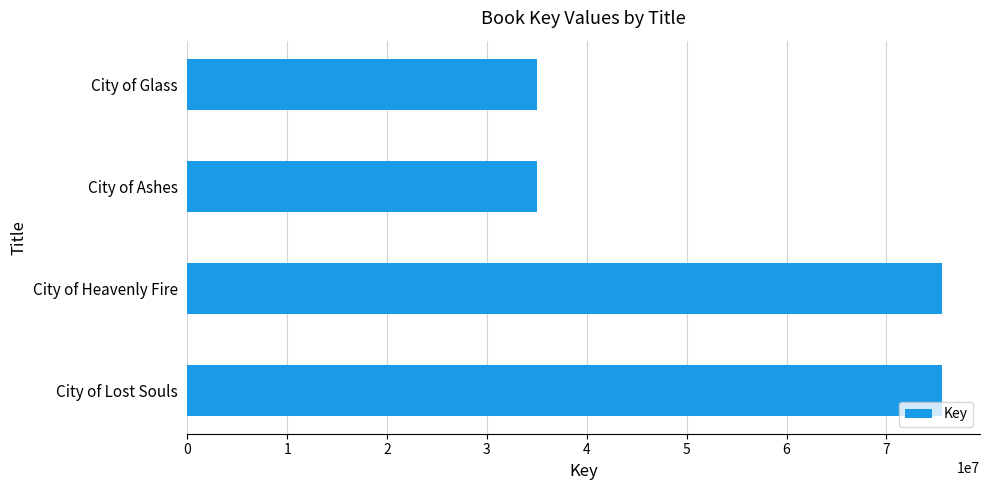

Where is the data nearest to the value 55310905?

City of Lost Souls